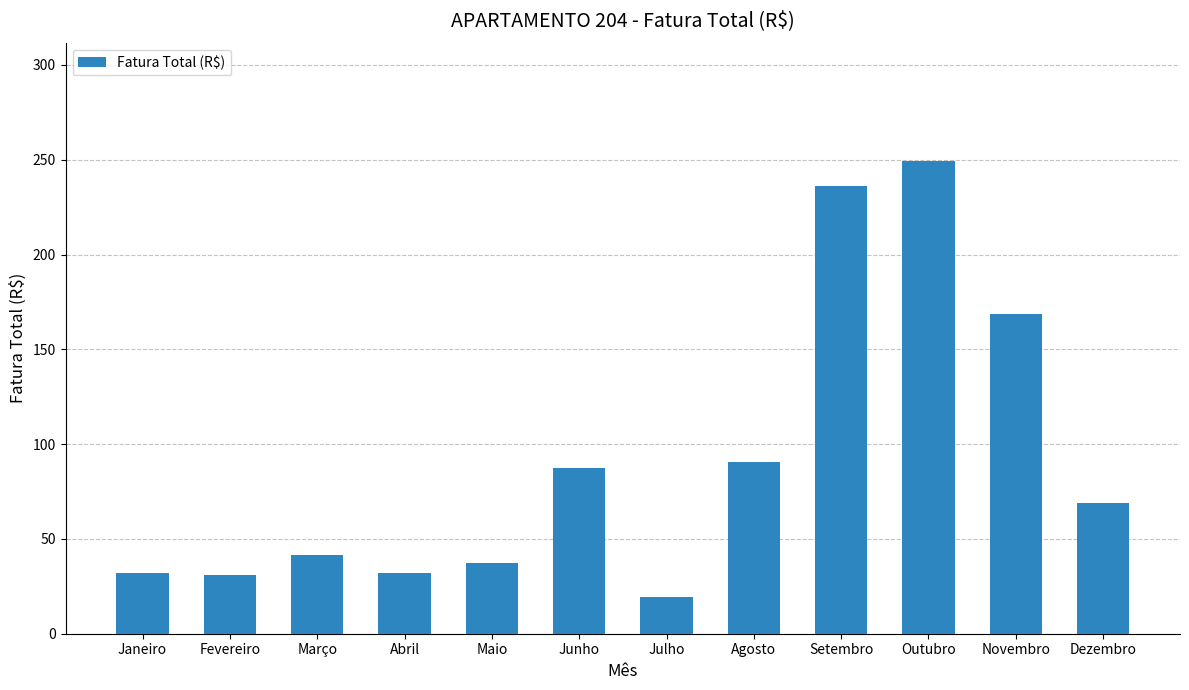

What is the ratio of the value at Abril to the value at Outubro?

0.1